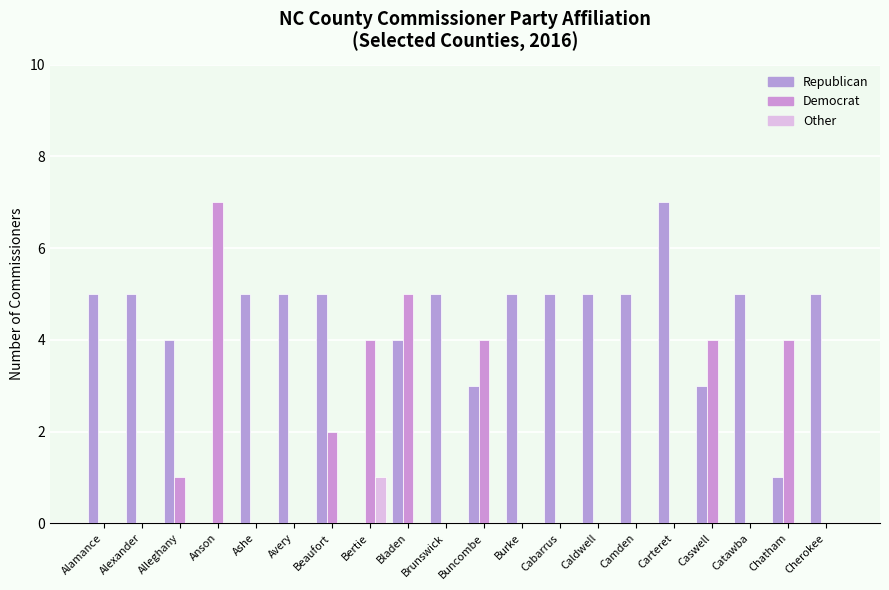

Are the bars grouped side by side (vs. stacked)?

Yes